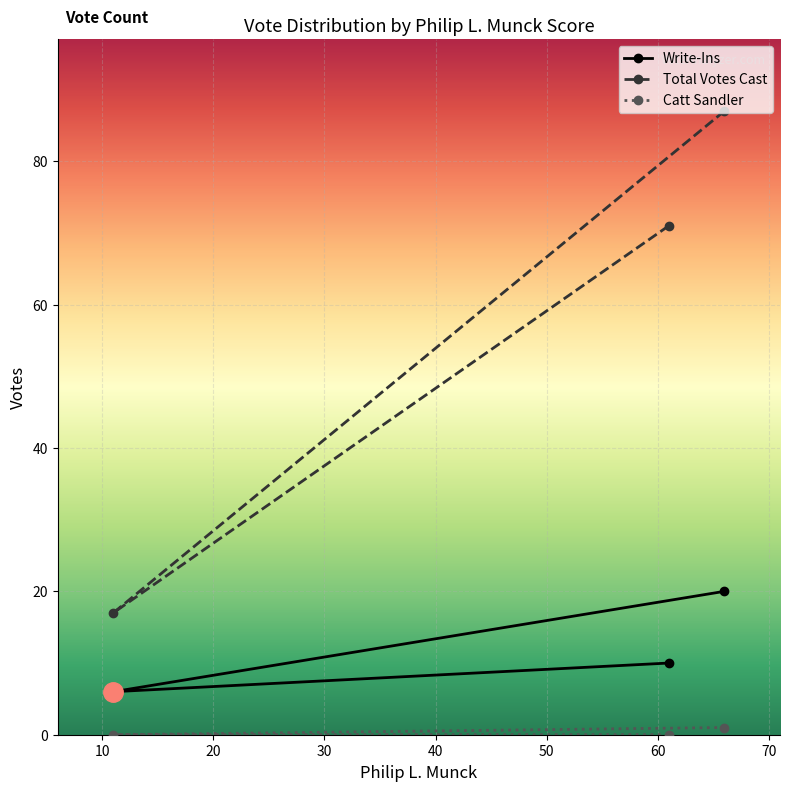

What is the difference between the maximum and minimum values in the Total Votes Cast series?

70